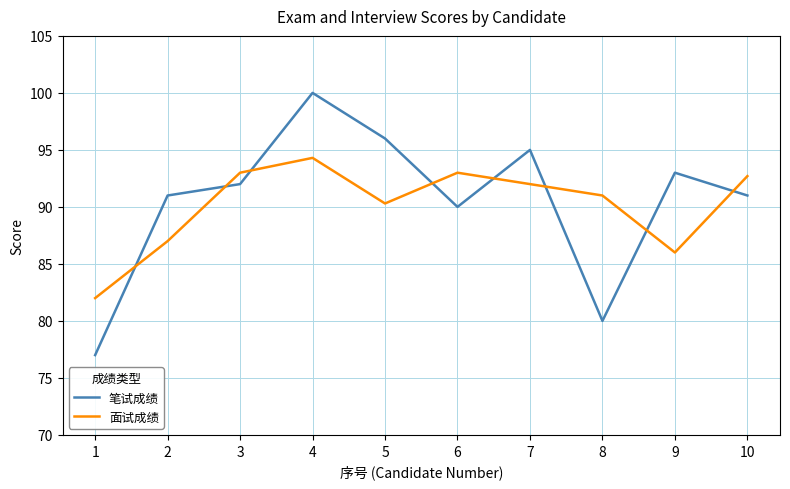

How many lines are shown in the chart?

2